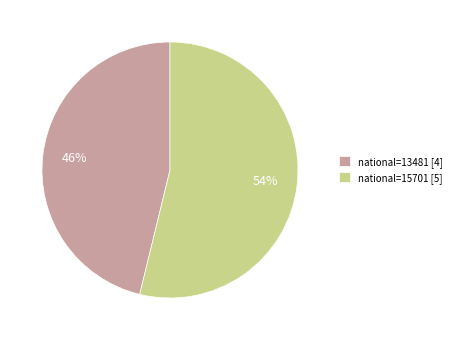

Is there any slice that represents more than half of the pie?

Yes